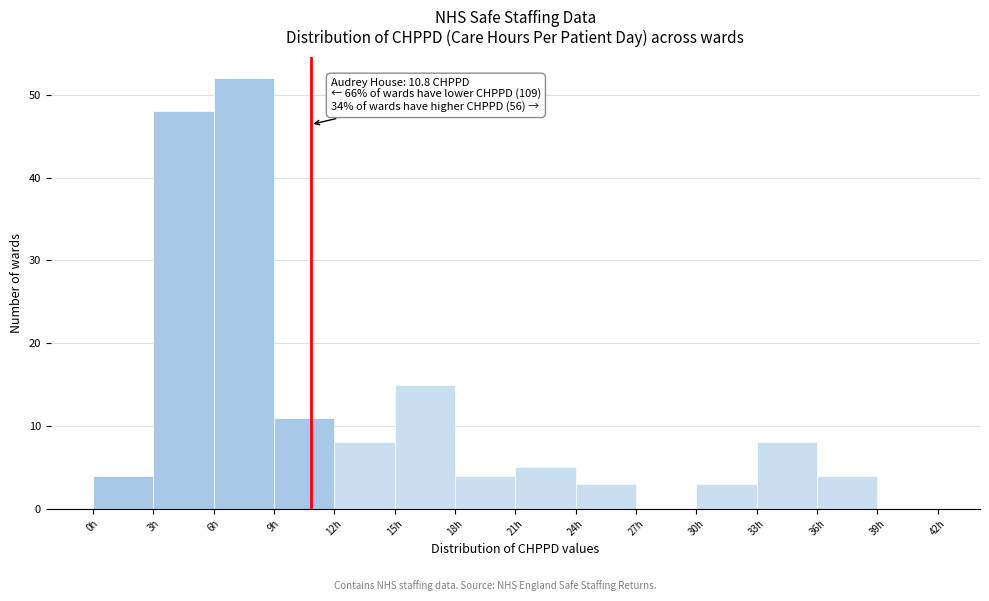

Over which range of the x-axis is the bar tallest?

6 to 9